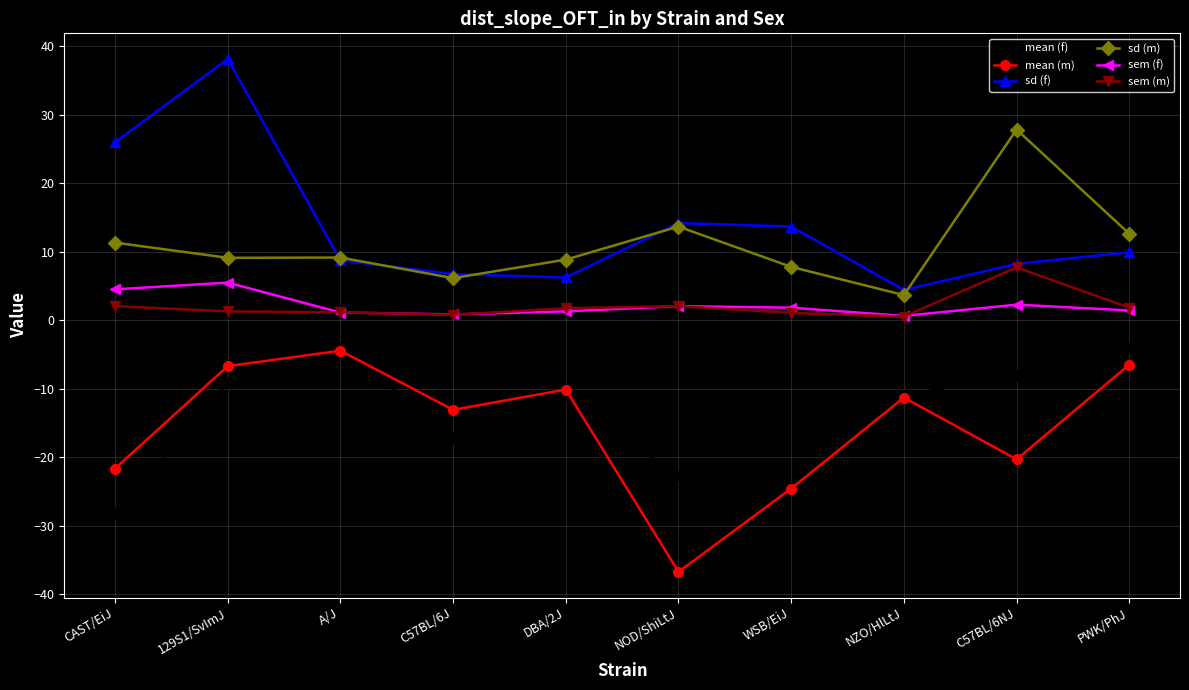

Where is the first local maximum for sd (f)?

129S1/SvImJ